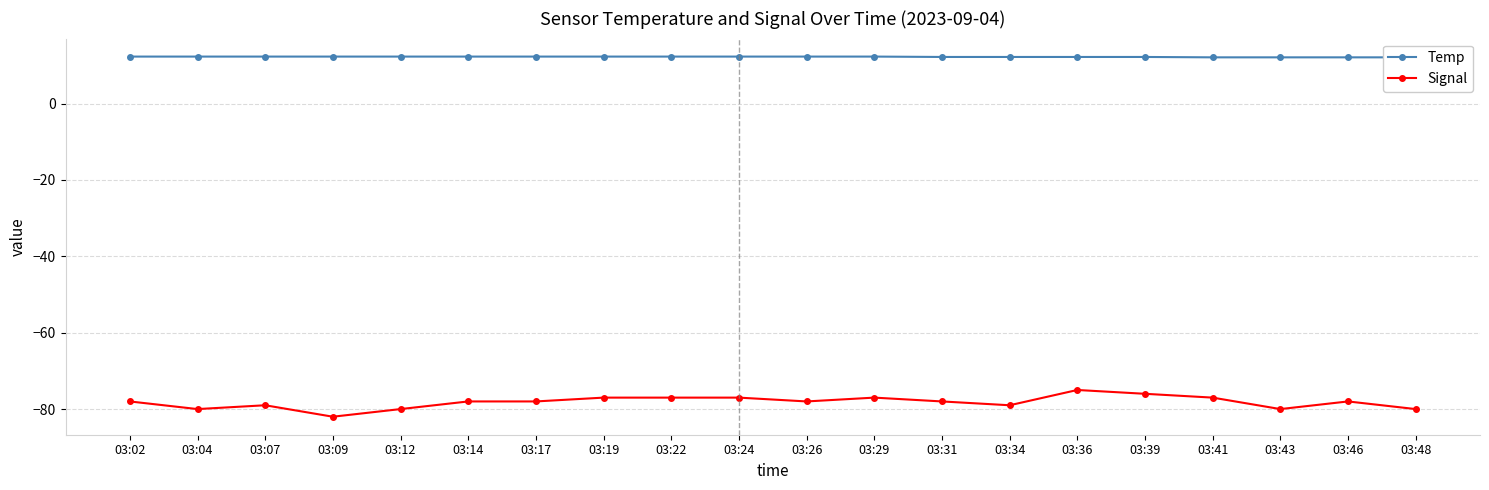

What is the average value of the Signal series?

-78